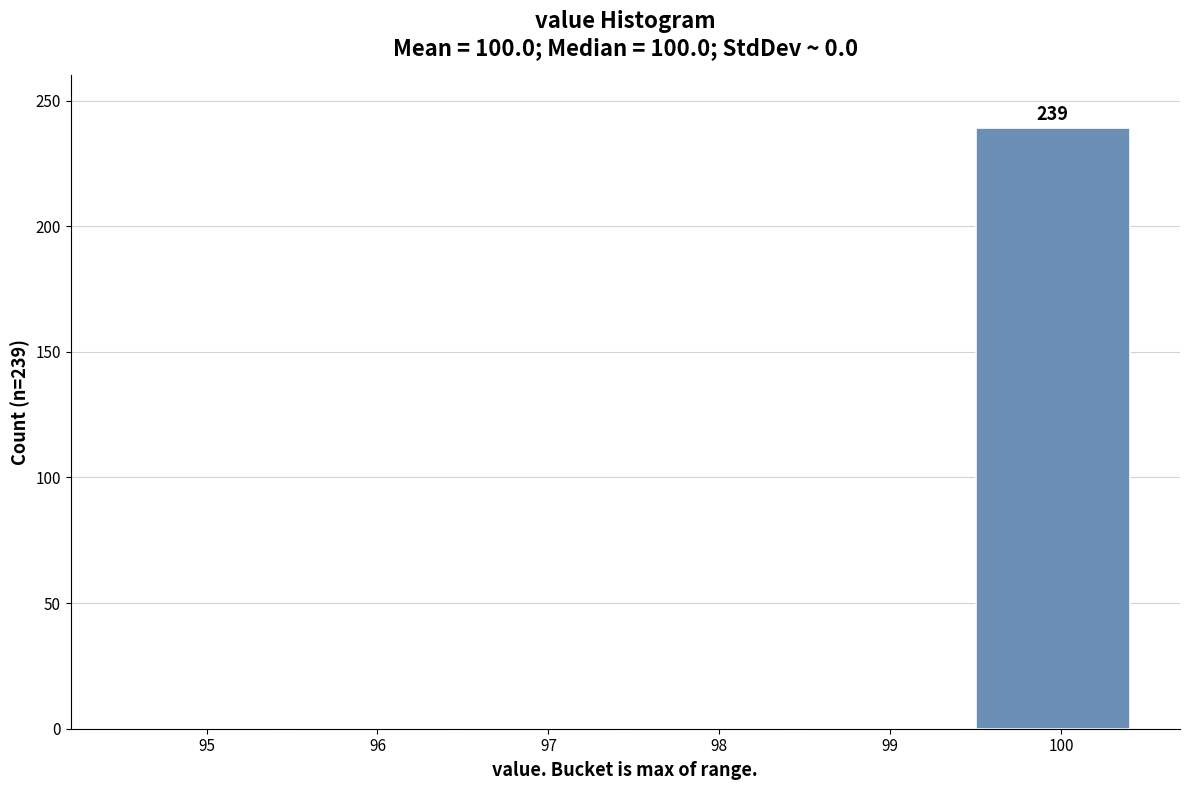

Reading right to left, extract all data points from this chart.

100=239	99=0	98=0	97=0	96=0	95=0